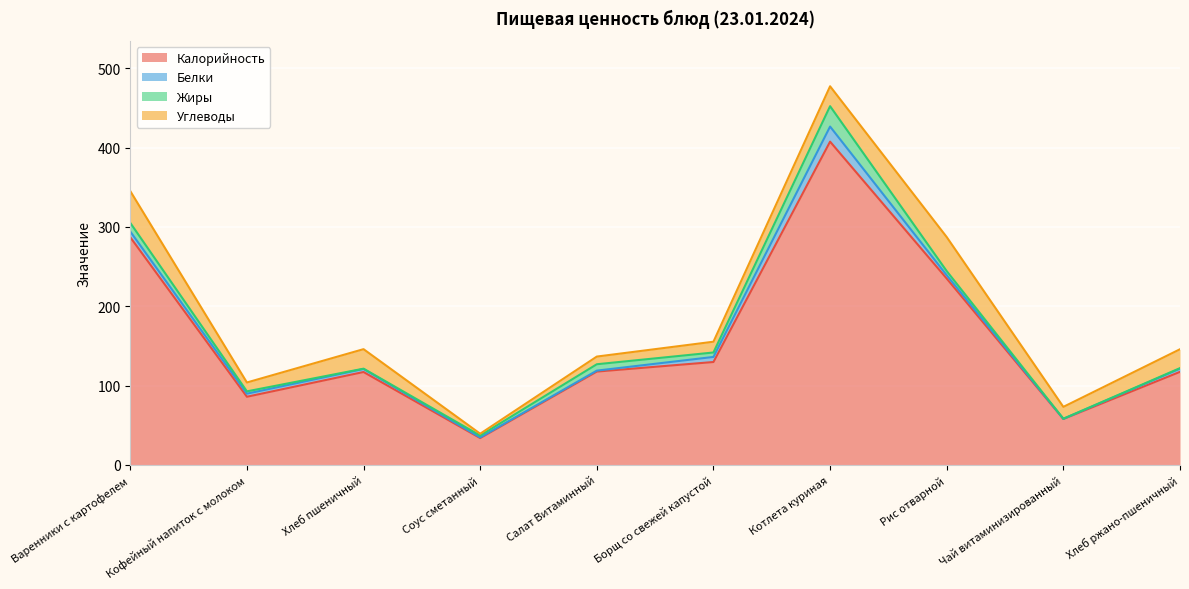

The Белки series shows 4.0 at Хлеб ржано-пшеничный. True or false?

True